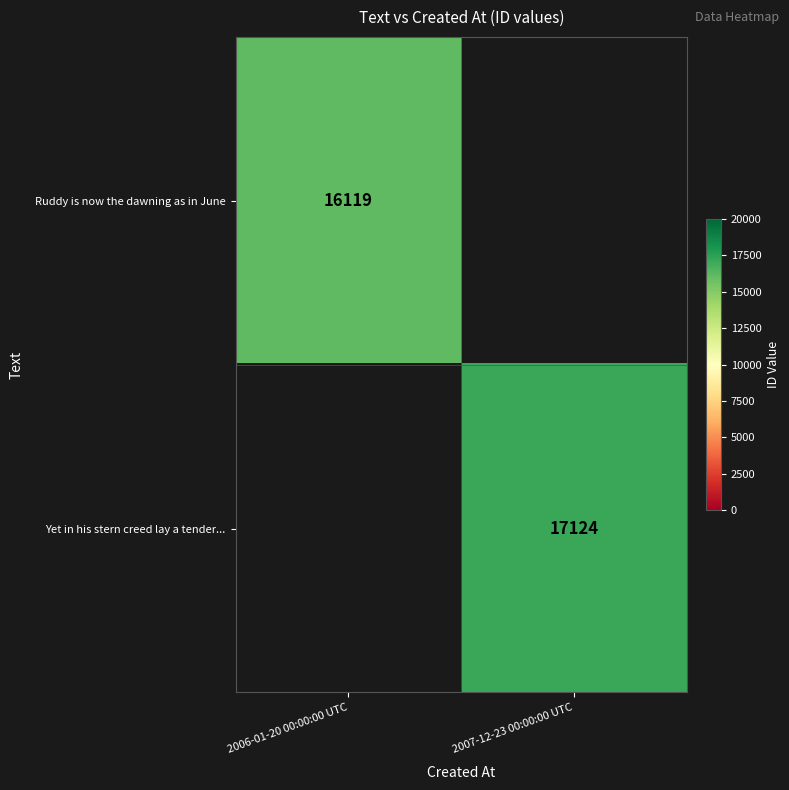

Which has a higher value, 2006-01-20 00:00:00 UTC or 2007-12-23 00:00:00 UTC?

2007-12-23 00:00:00 UTC